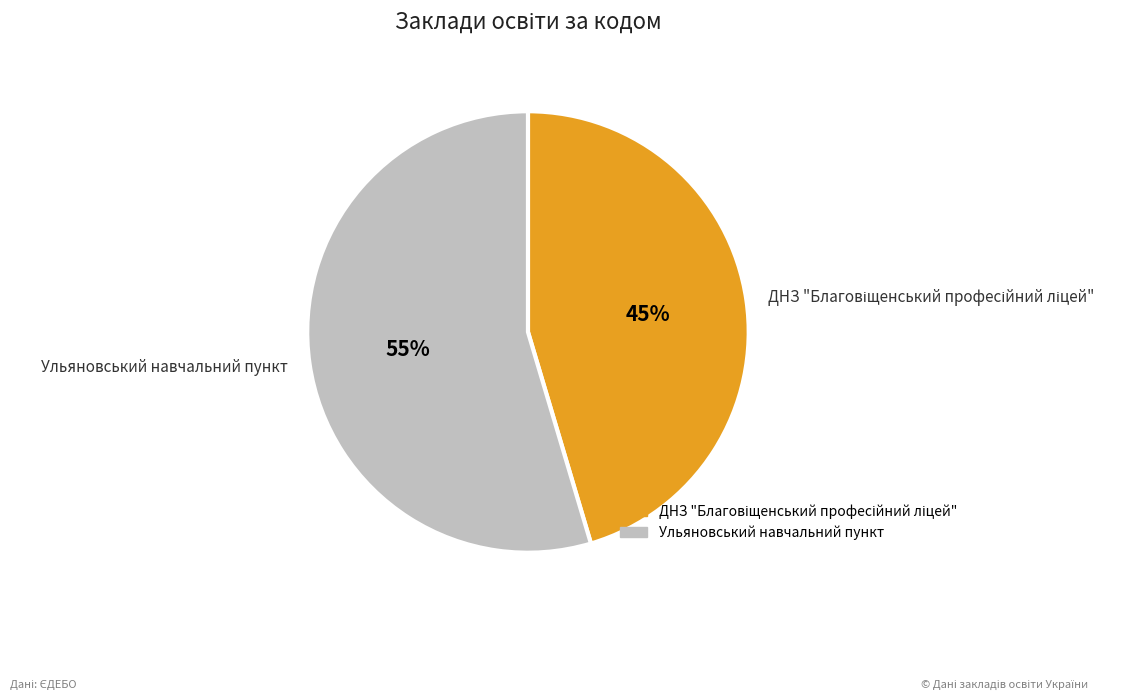

Which category has the biggest portion of the pie?

Ульяновський навчальний пункт